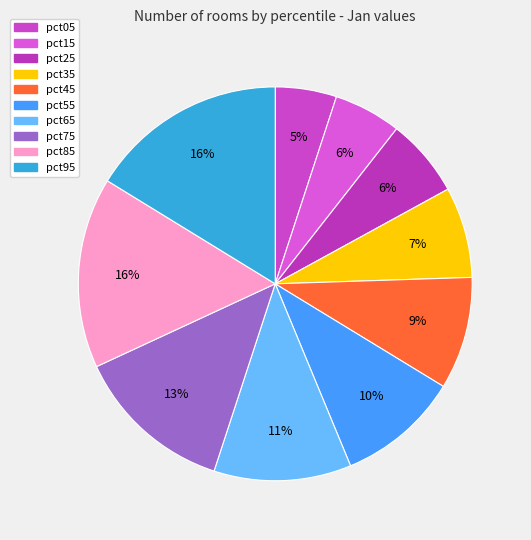

Is there any slice that represents more than half of the pie?

No